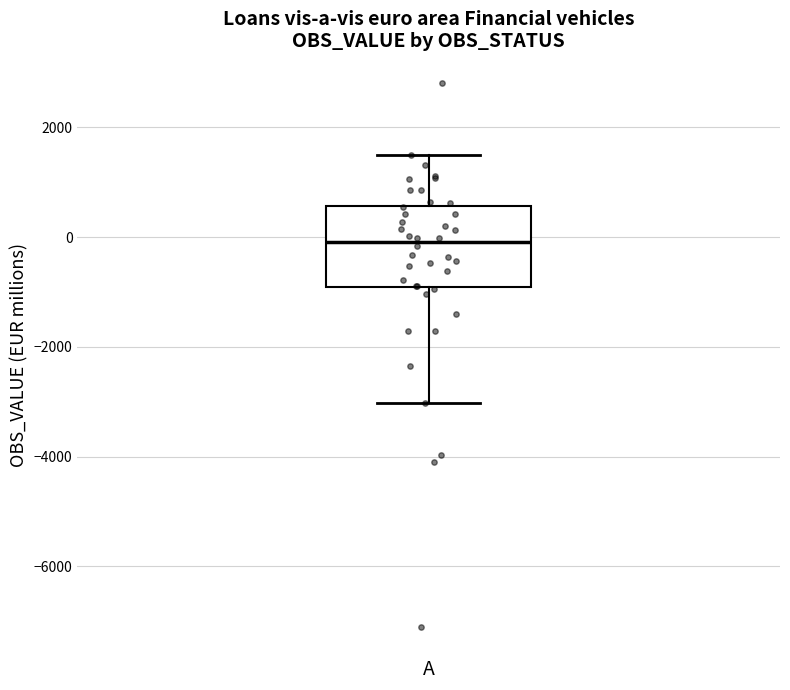

Read this box plot against the y-axis: the position of the median line, the range covered by the box, and the ends of both whiskers. The values are not printed on the chart, so give them approximately, as read against the axis.

median 0, box -800 to 600, whiskers -3000 to 1600